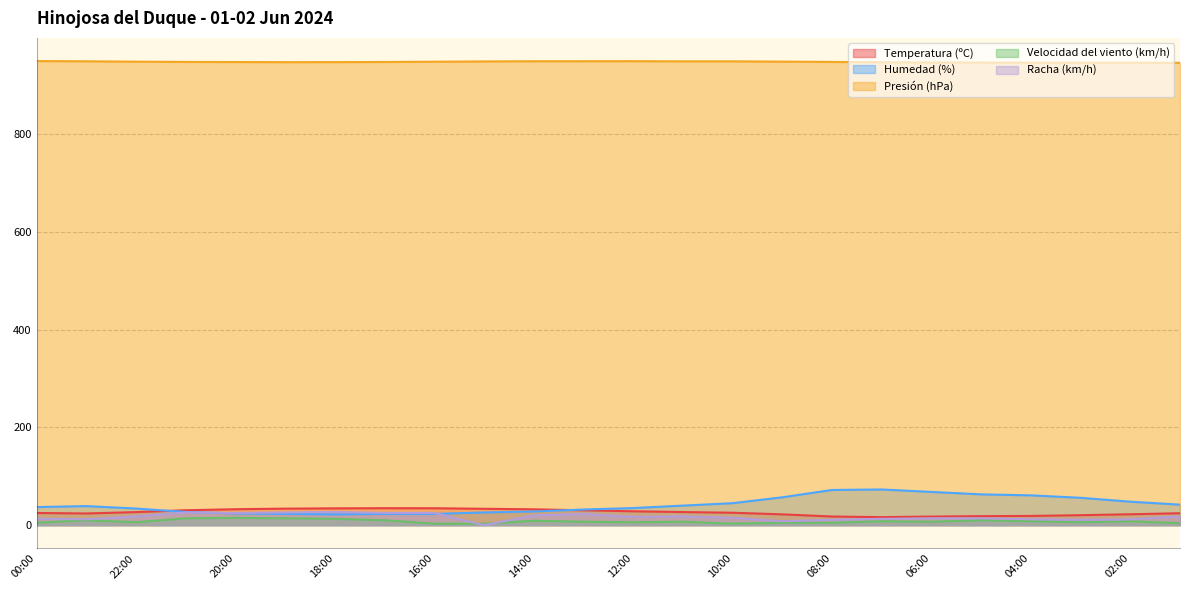

What is the value of the Racha (km/h) point at the 5th from the left?

25.0